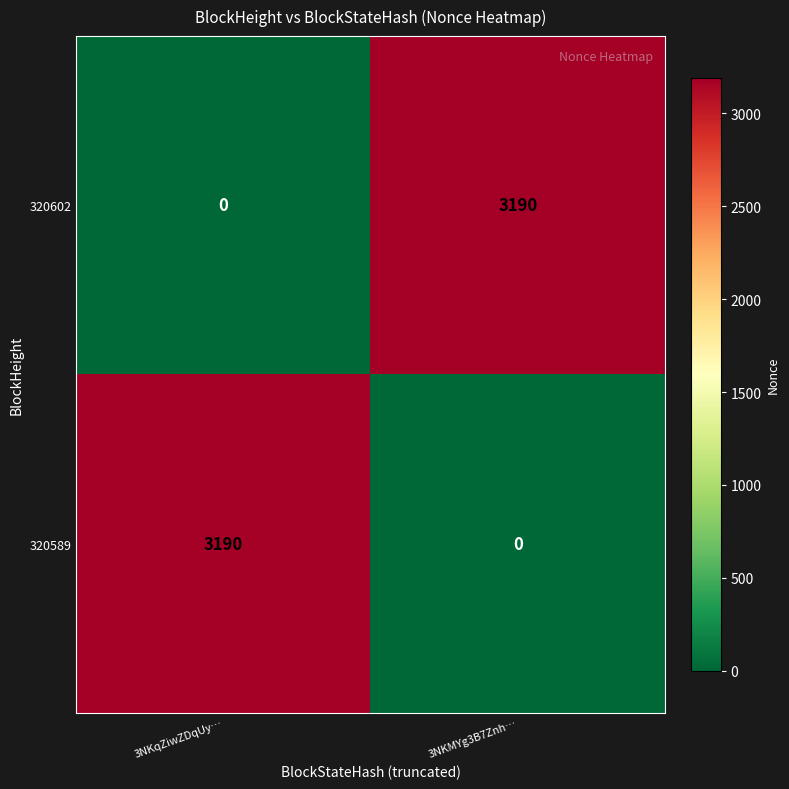

Reading left to right, list all the values displayed in this chart.

320602: 3NKqZiwZDqUy…=0	3NKMYg3B7Znh…=3190
320589: 3NKqZiwZDqUy…=3190	3NKMYg3B7Znh…=0